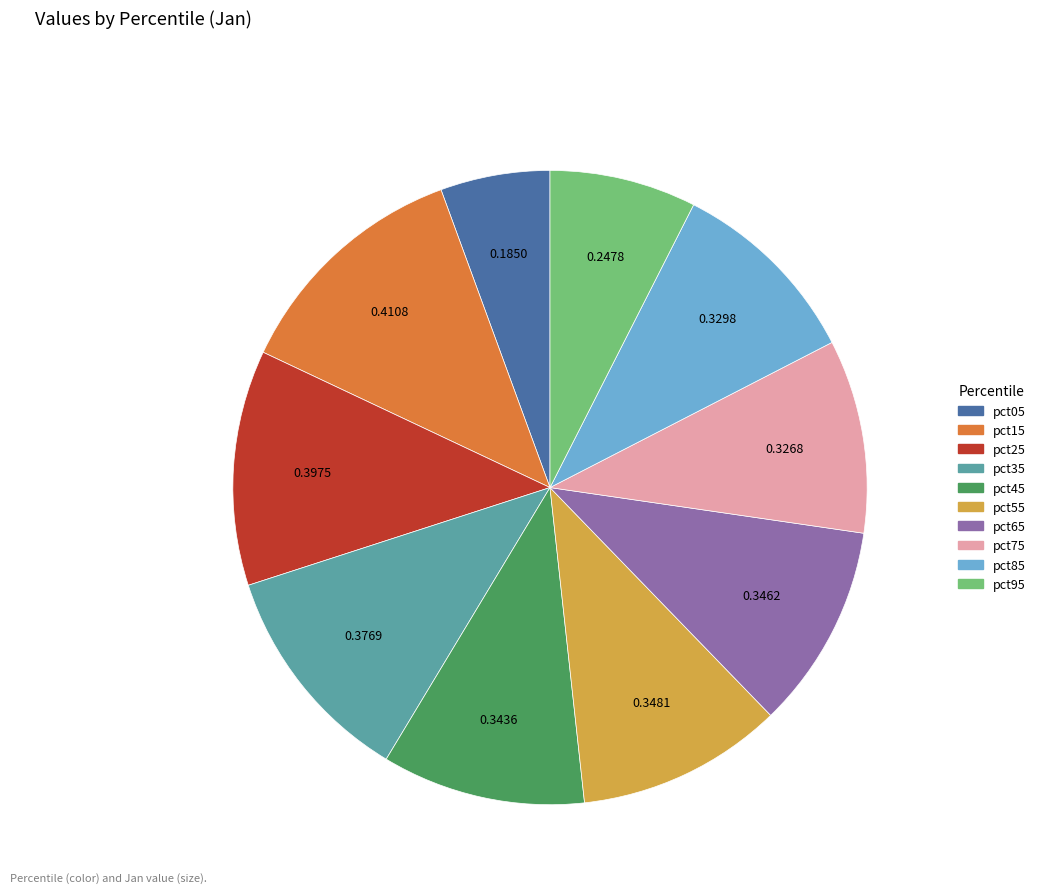

Is the sum of pct45 and pct05 greater than half?

No